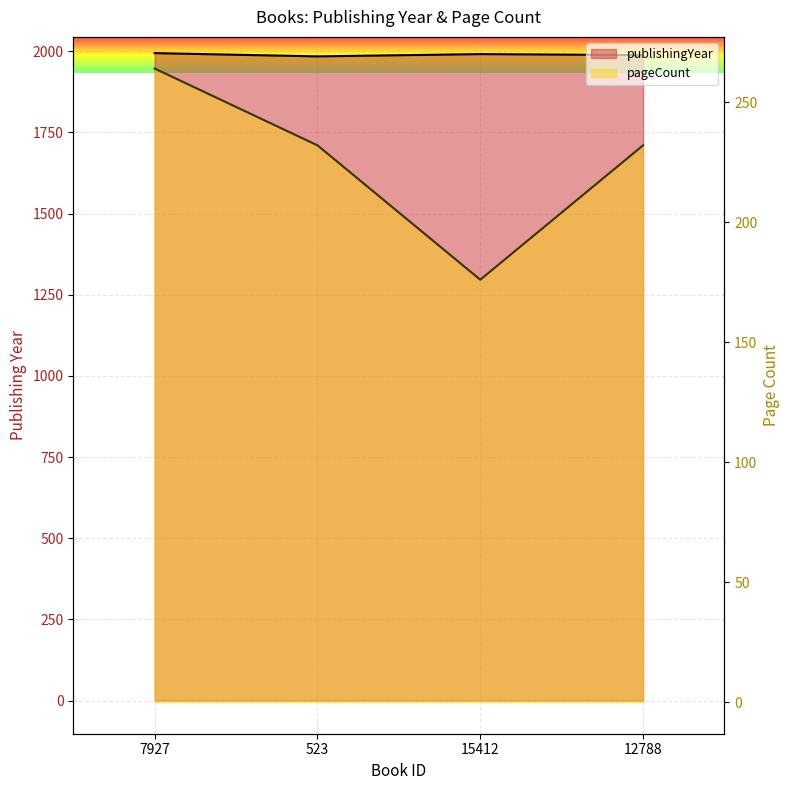

The value of publishingYear at 15412 is 1991. True or false?

True